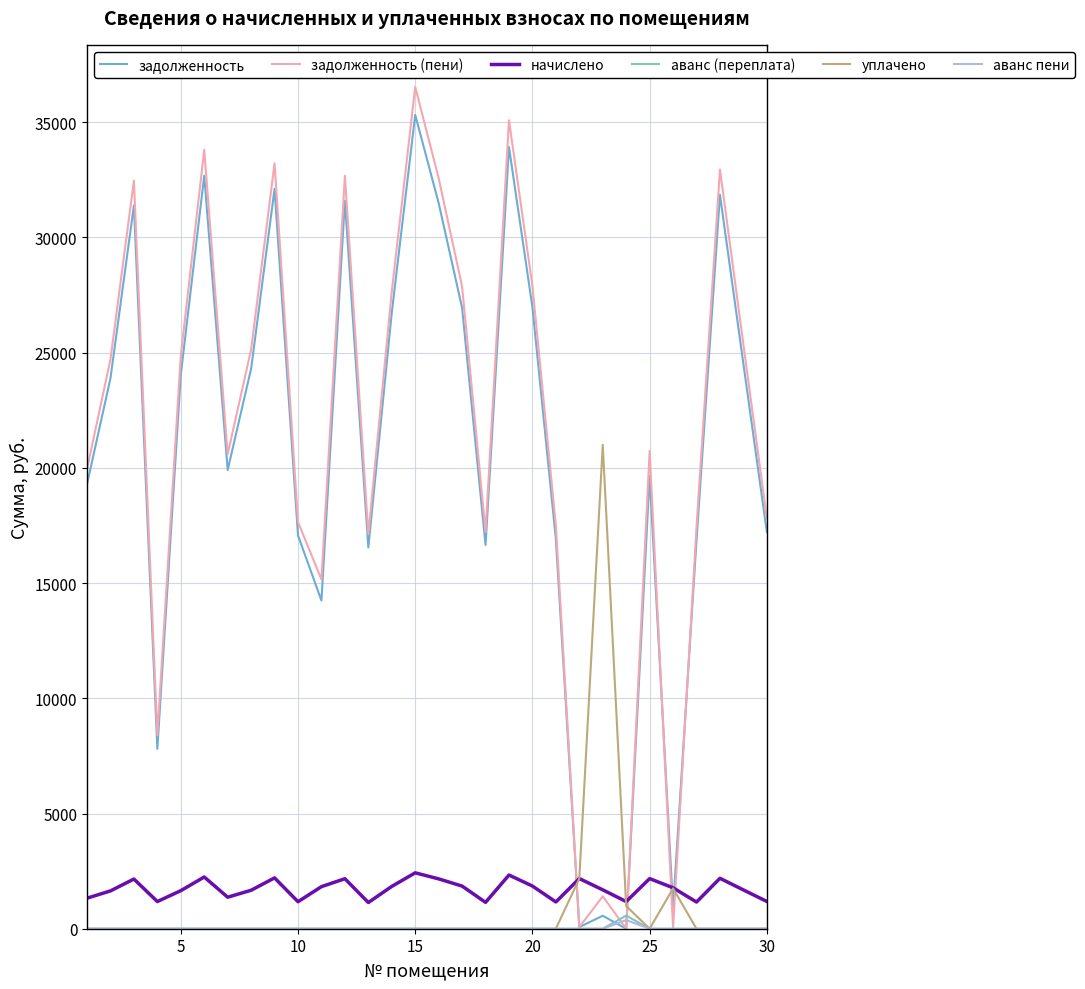

What is the highest value of the уплачено series?

20999.0